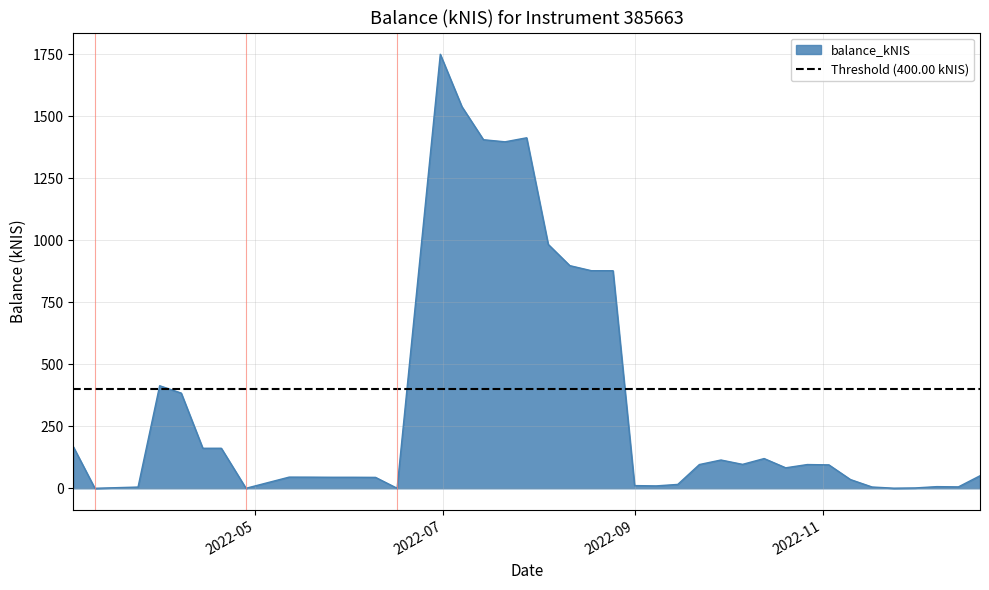

What is the highest value of the balance_kNIS series?

1749.2